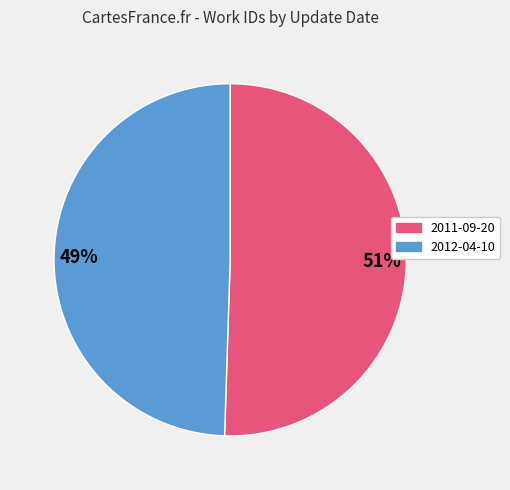

To the nearest percent, what is the combined percentage of 2012-04-10 and 2011-09-20?

100%